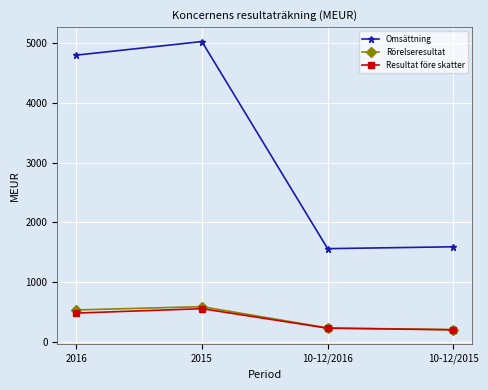

How many values in the Rörelseresultat series are below 532?

2